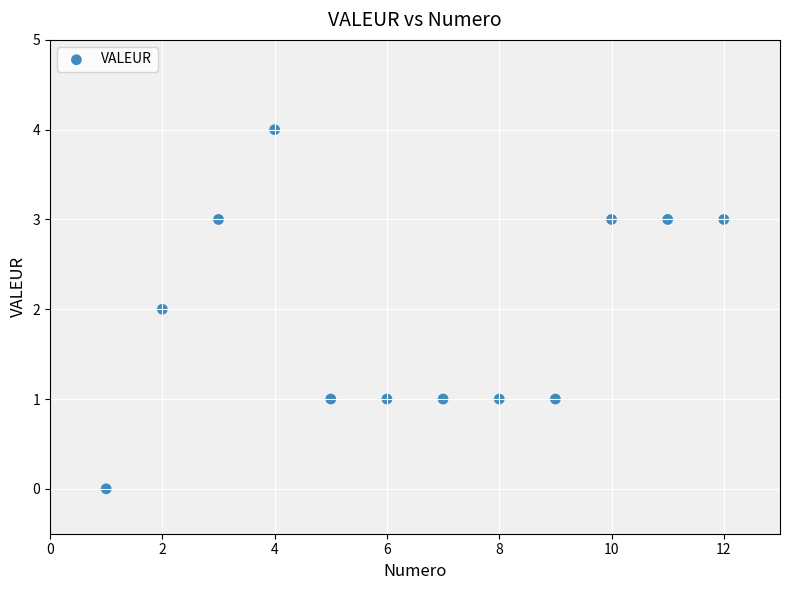

What is the range of Y values (max minus min)?

4